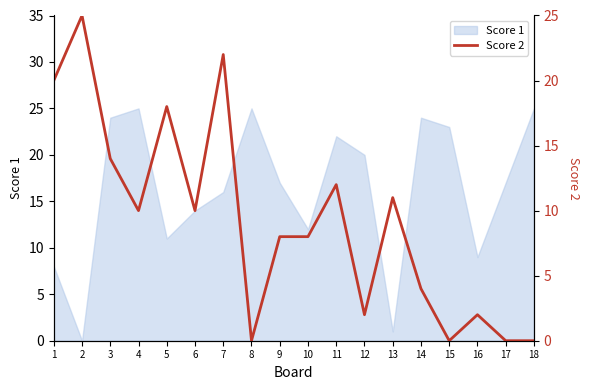

The value of Score 1 at 18 is 25. True or false?

True